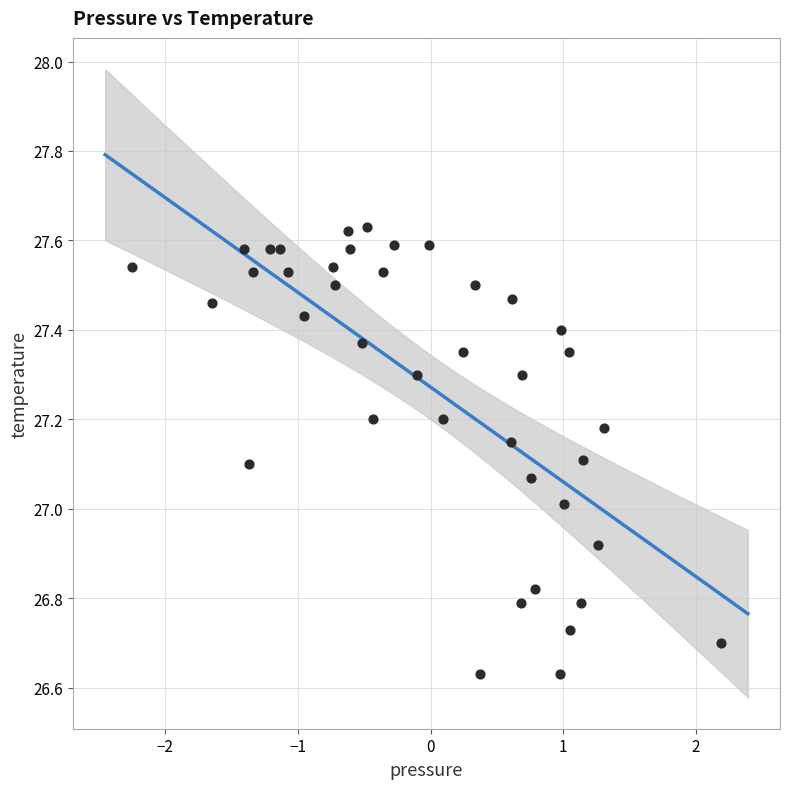

What is the range of Y values (max minus min)?

1.0